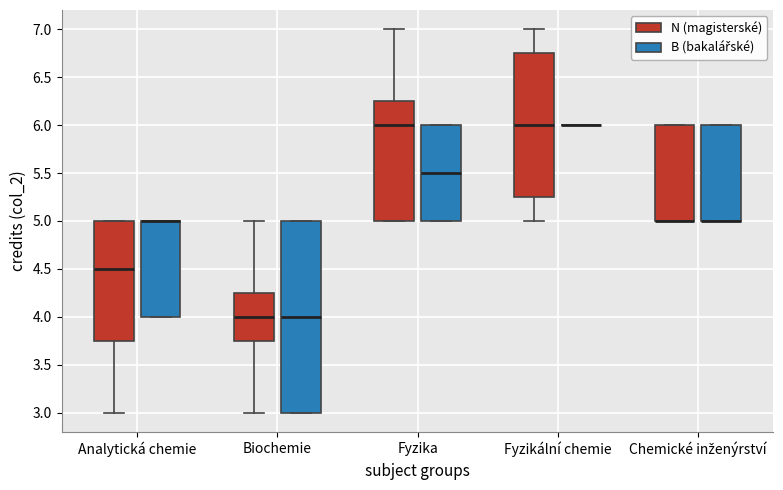

Where is the lower edge of the box for Analytická chemie (B (bakalářské)) on the y-axis? The values are not printed on the chart, so give them approximately, as read against the axis.

4.00